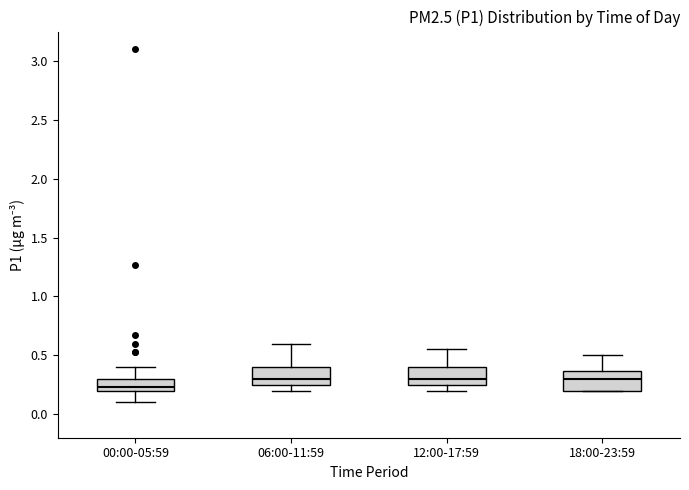

Reading left to right, read every box against the y-axis: the position of its median line, the range the box covers, and the ends of its whiskers. The values are not printed on the chart, so give them approximately, as read against the axis.

00:00-05:59: median 0.25, box 0.20 to 0.30, whiskers 0.10 to 0.40
06:00-11:59: median 0.30, box 0.25 to 0.40, whiskers 0.20 to 0.60
12:00-17:59: median 0.30, box 0.25 to 0.40, whiskers 0.20 to 0.55
18:00-23:59: median 0.30, box 0.20 to 0.35, whiskers 0.20 to 0.50